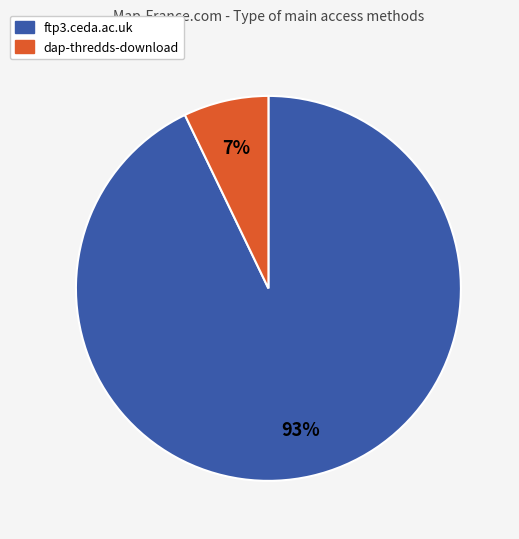

Does ftp3.ceda.ac.uk account for over 50% of the chart?

Yes